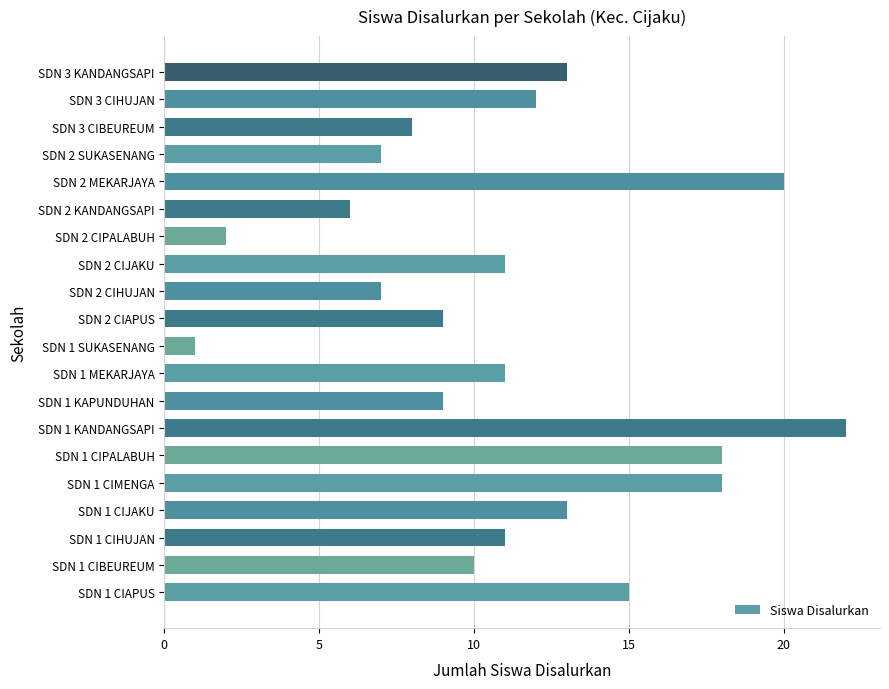

What is the change in value from SDN 1 KANDANGSAPI to SDN 2 SUKASENANG?

-15